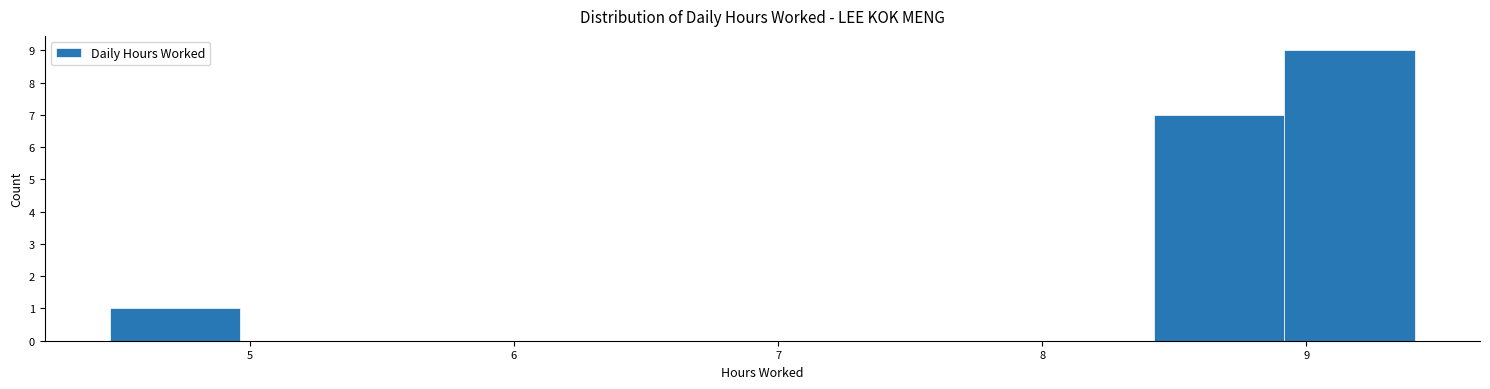

What is the height of the bar covering 8.9 to 9.4 on the x-axis? Neither the bar edges nor the heights are printed on the chart, so give them approximately, as read against the axes.

9